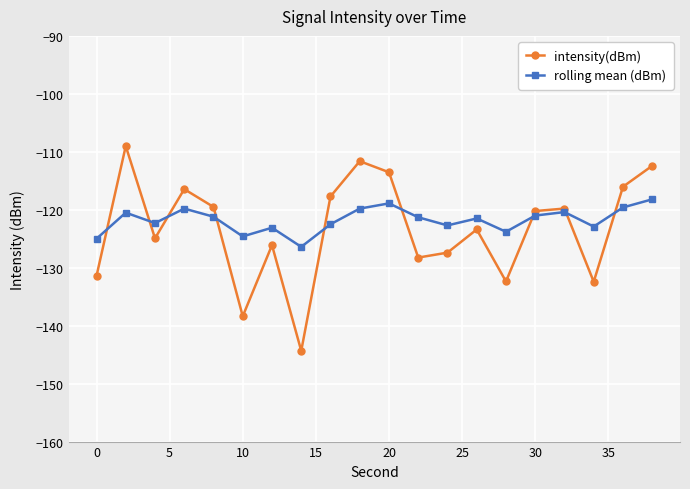

Which series has the widest spread of values?

intensity(dBm)